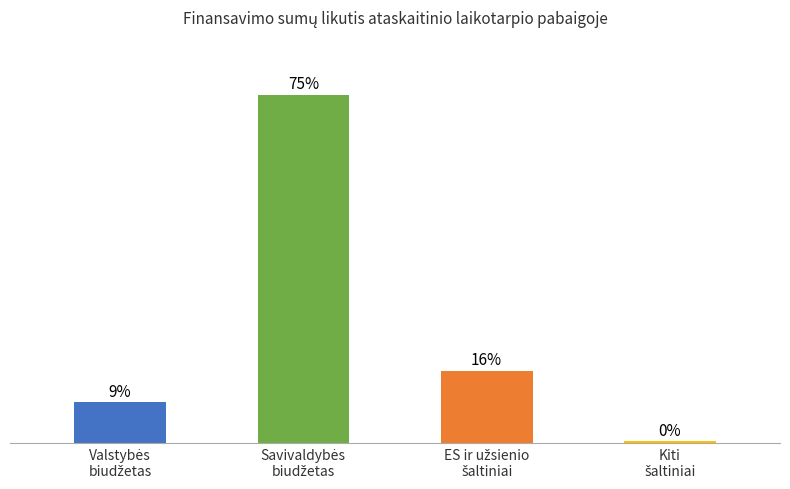

Are the bars horizontal?

No